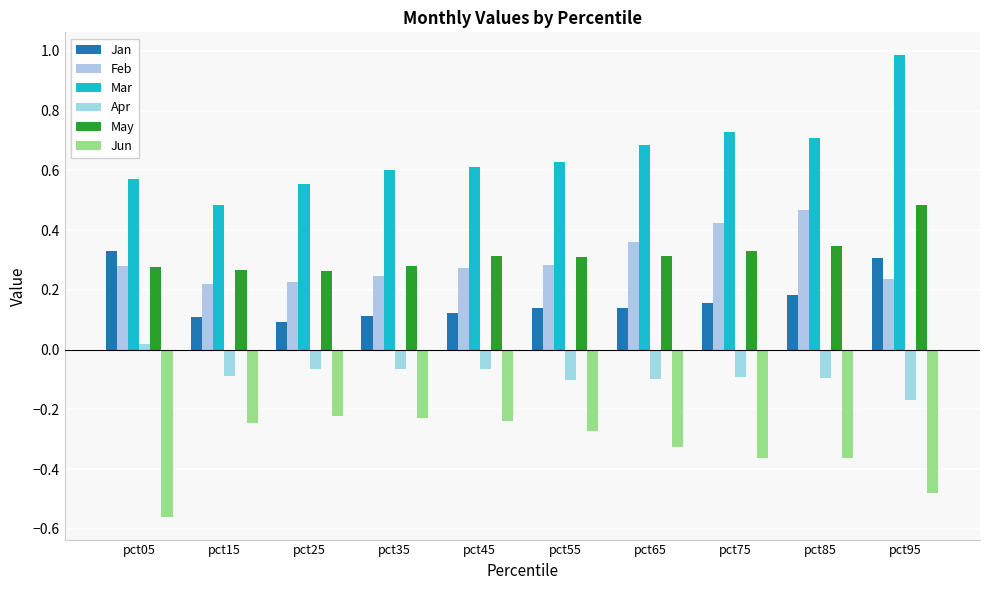

How many bars are there in each group?

6